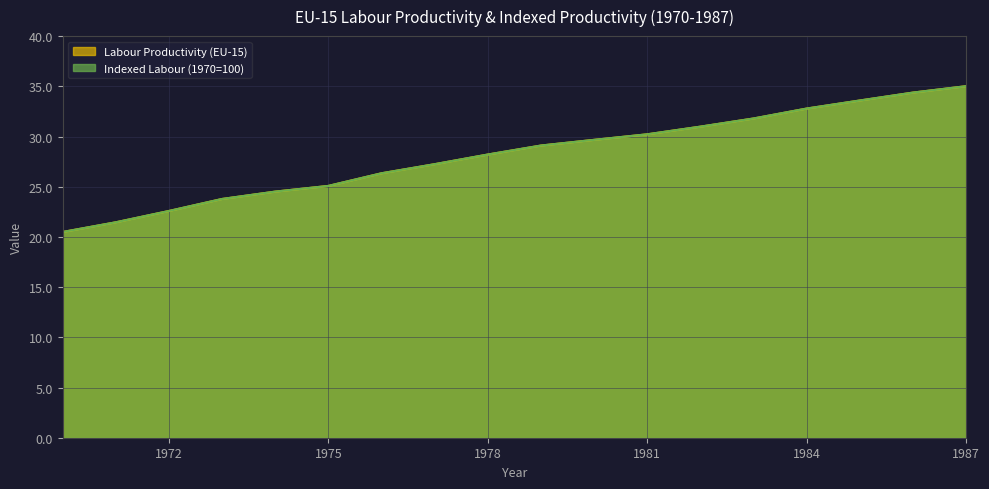

How many distinct data groups are displayed?

2